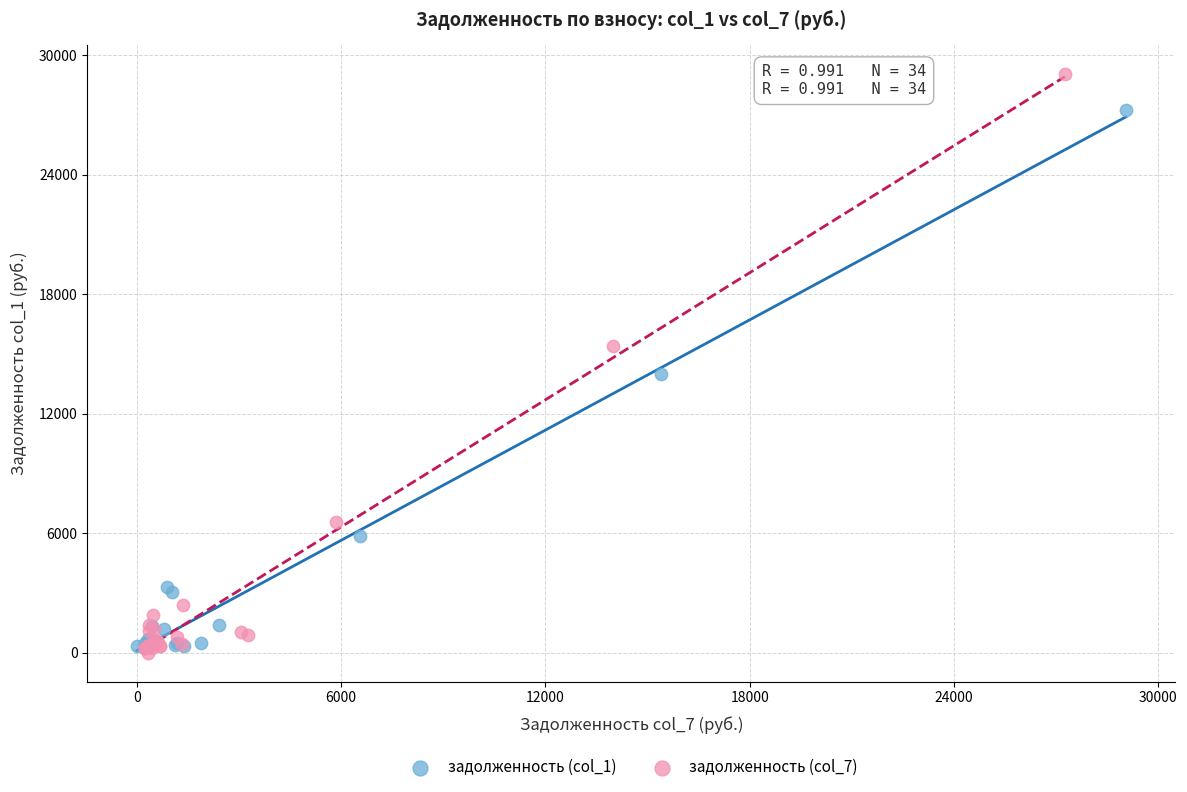

Which series has the widest spread of Y values?

задолженность (col_7)